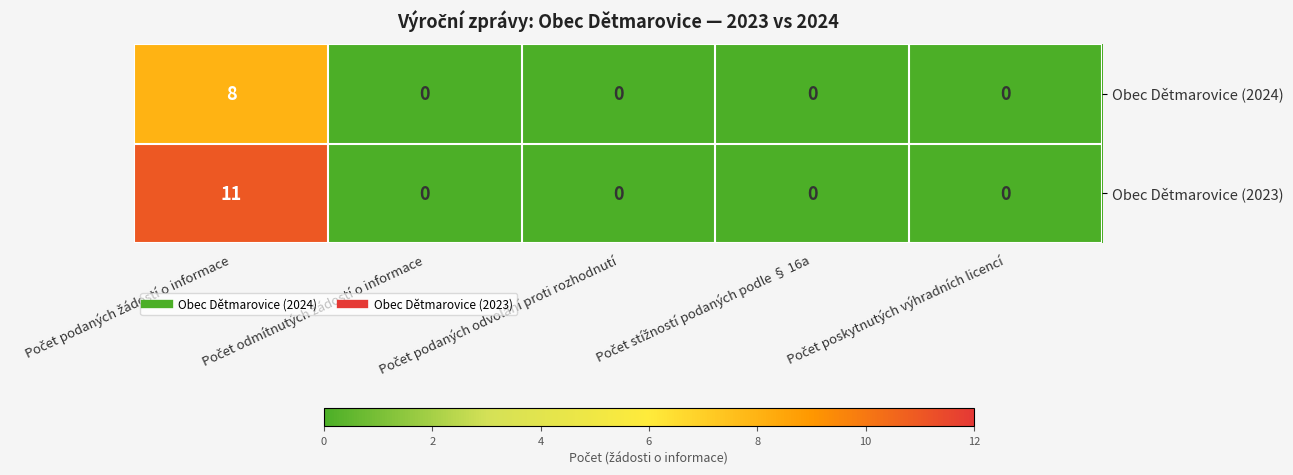

Count the Obec Dětmarovice (2024) values in the range 0 to 1.

4